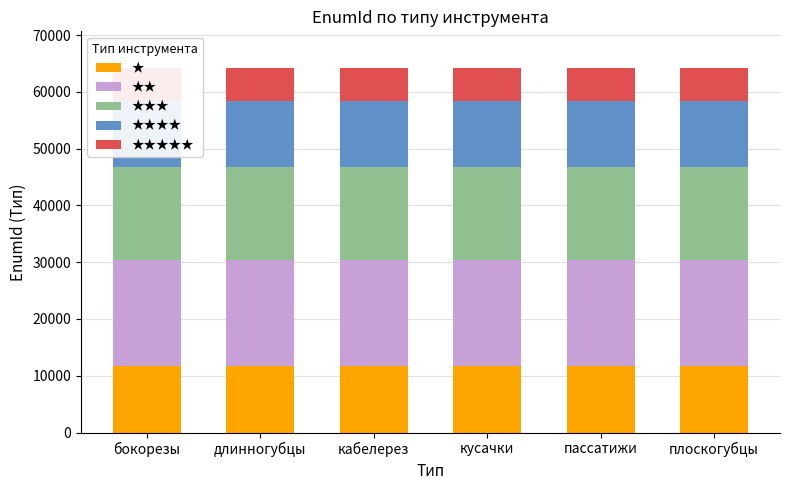

Read the ★ value at бокорезы.

11679.6